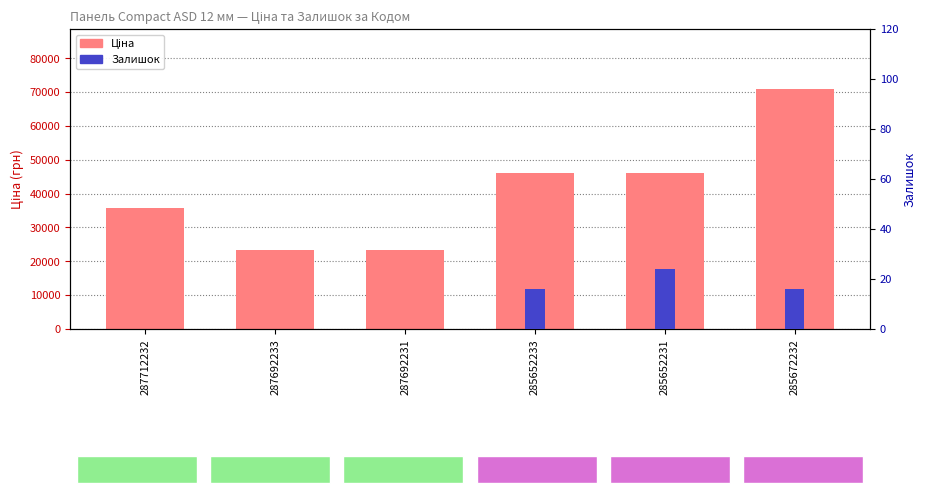

How many bars are there in total?

12